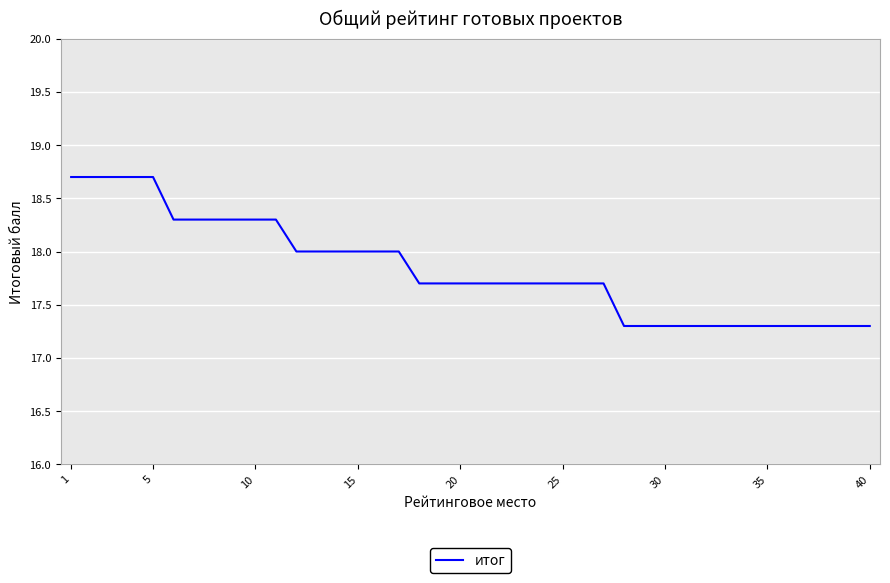

What is the maximum value shown in the chart?

18.7